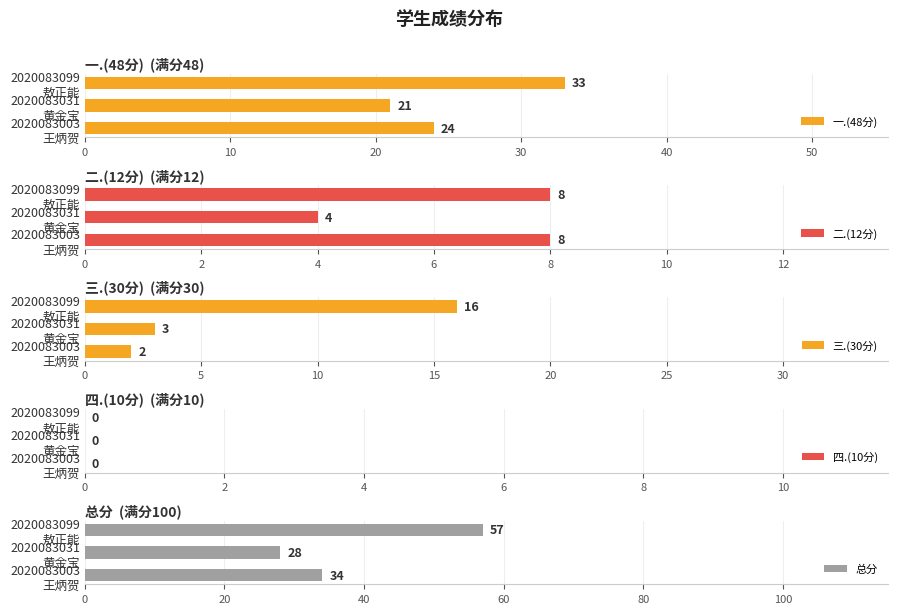

What is the sum of all 一.(48分) values?

78